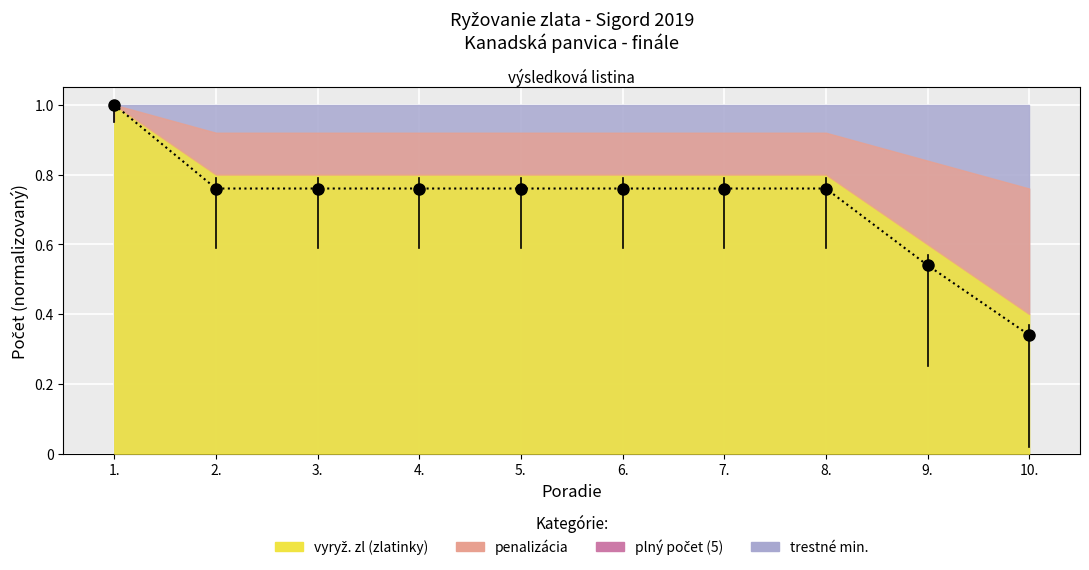

What is the average value of the vyryž. zl series?

0.7